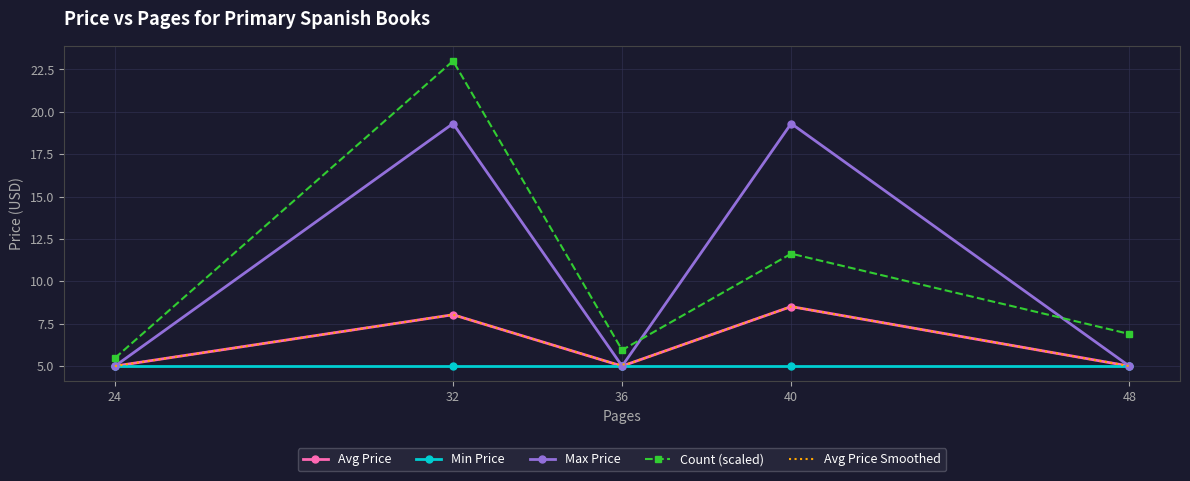

What is the value of the Min Price point at the 1st from the left?

5.0